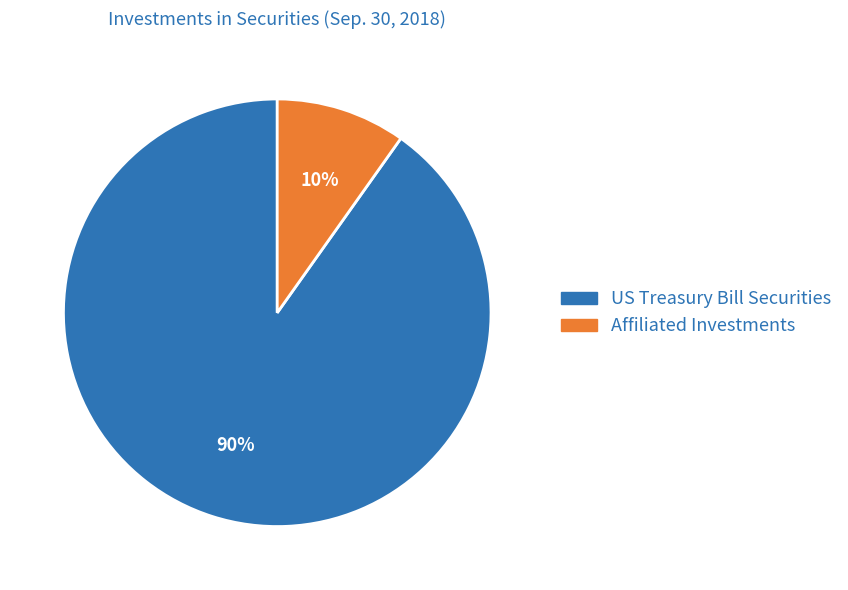

To the nearest percent, what percentage of the pie is Affiliated Investments?

10%